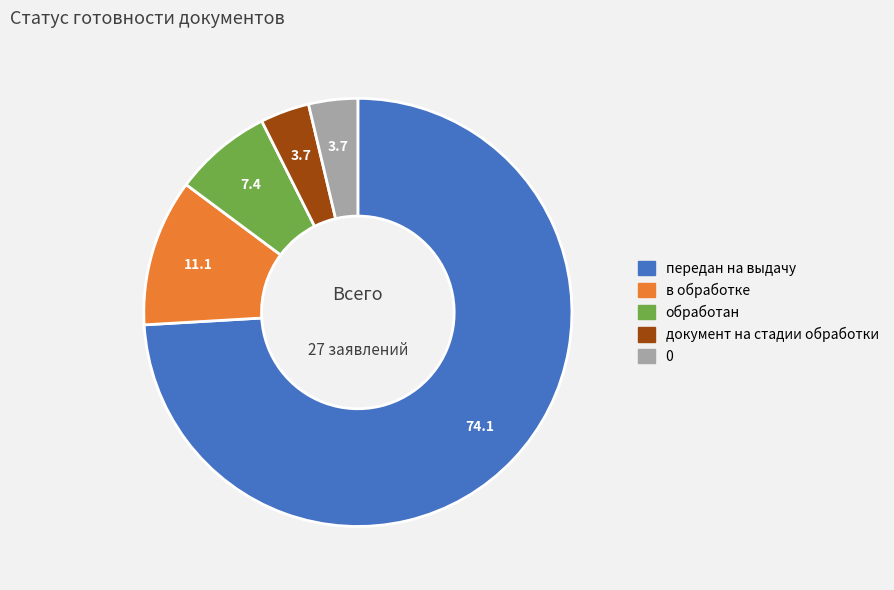

Is it true that в обработке is 11% of the pie?

True